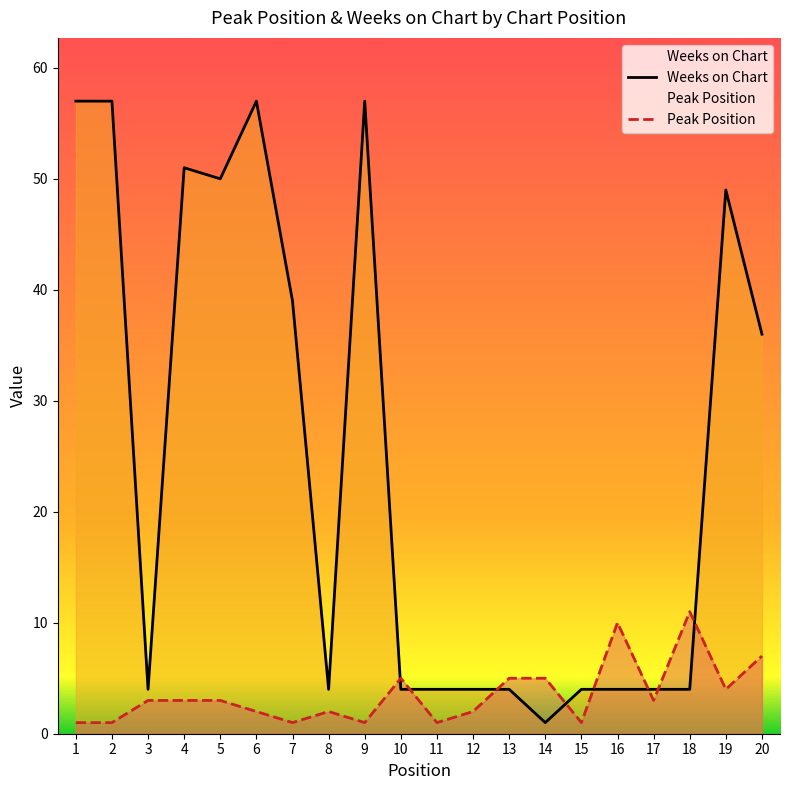

What is the difference between the second highest and minimum values in the Weeks on Chart series?

56